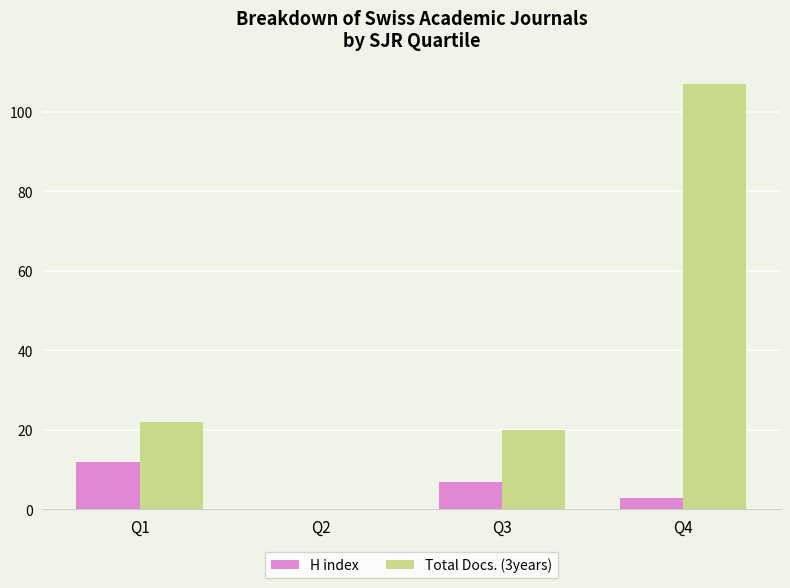

True or false: H index has a value of 3 at Q4.

True